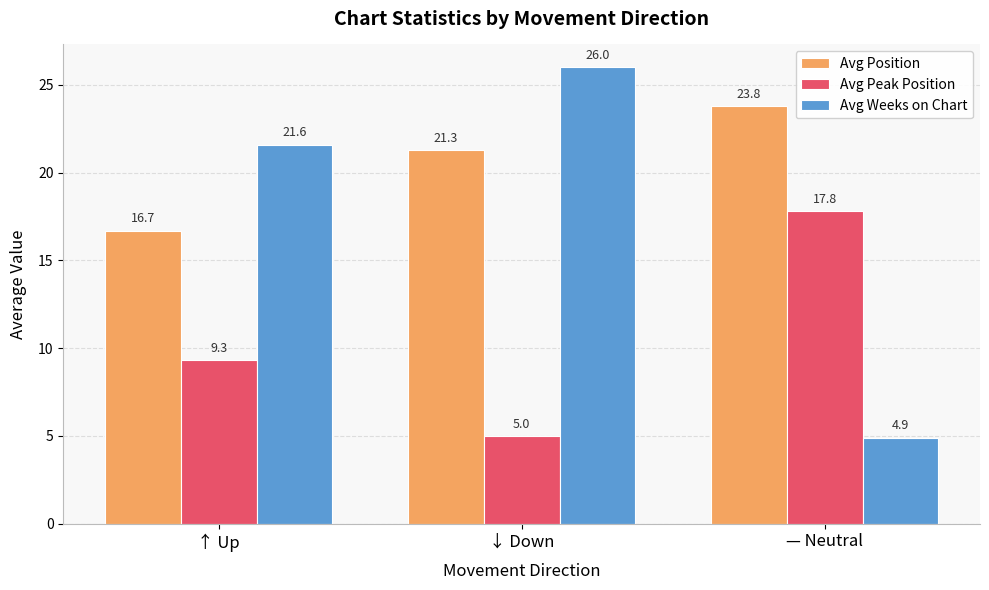

How many bars are there in total?

9